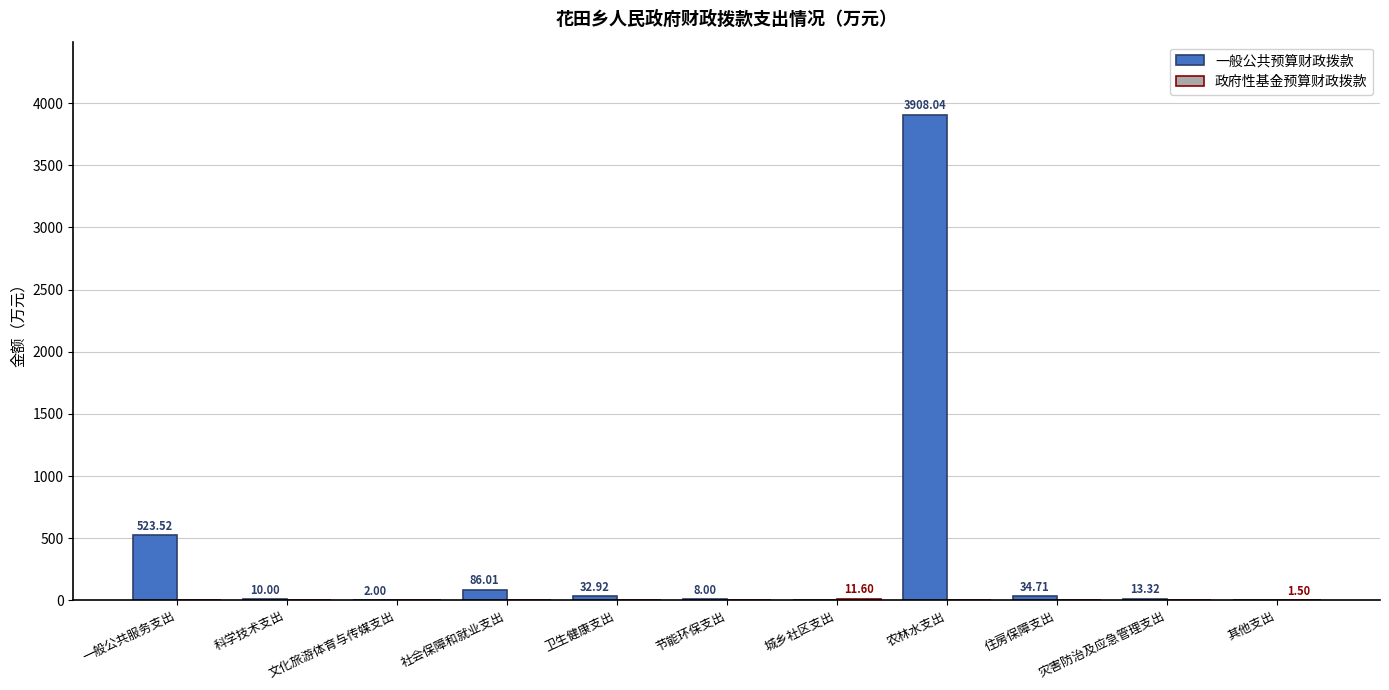

Where is 一般公共预算财政拨款 nearest to the value 1954?

一般公共服务支出